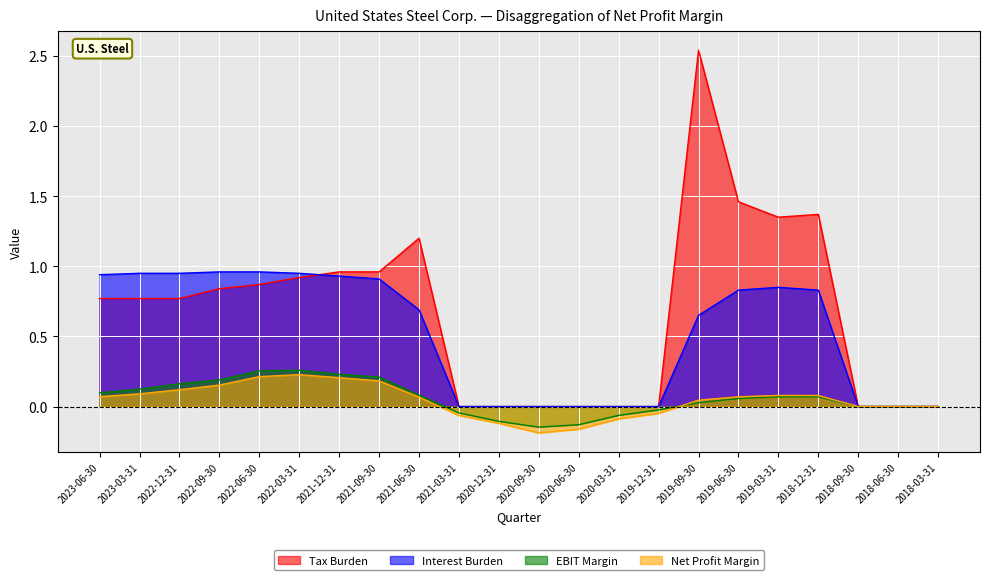

Which has a higher value, 2019-12-31 or 2020-06-30?

2019-12-31